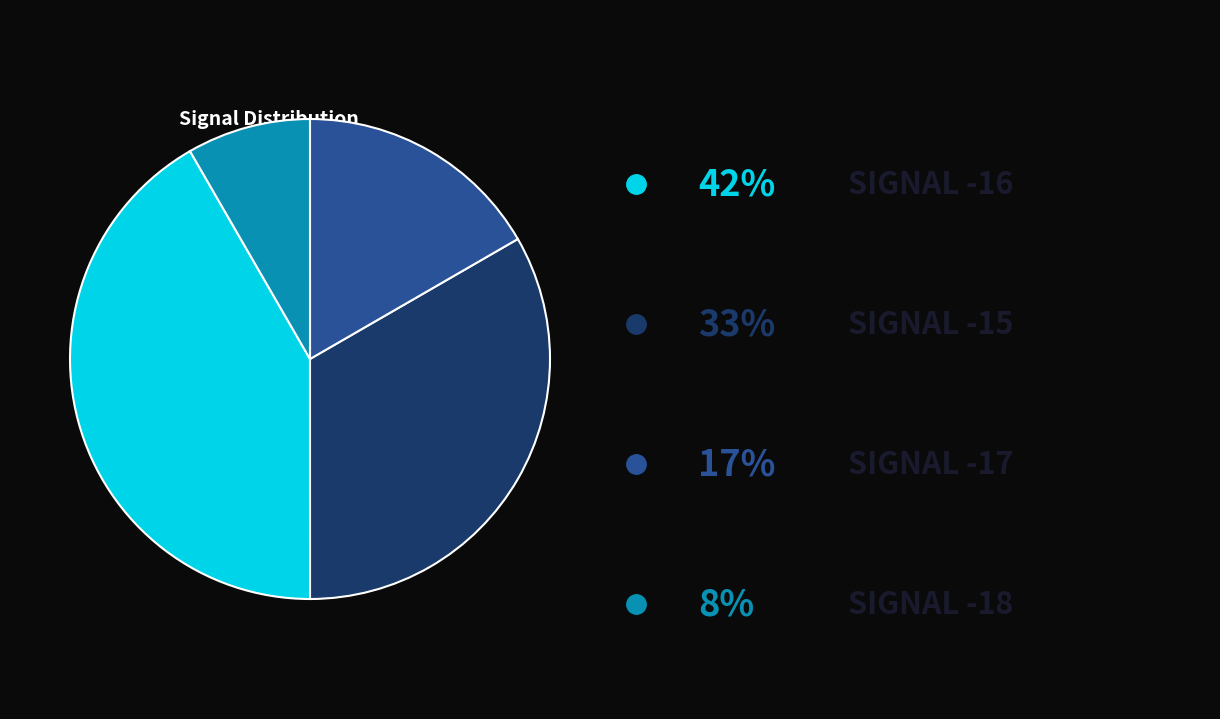

Does any single category account for the majority?

No